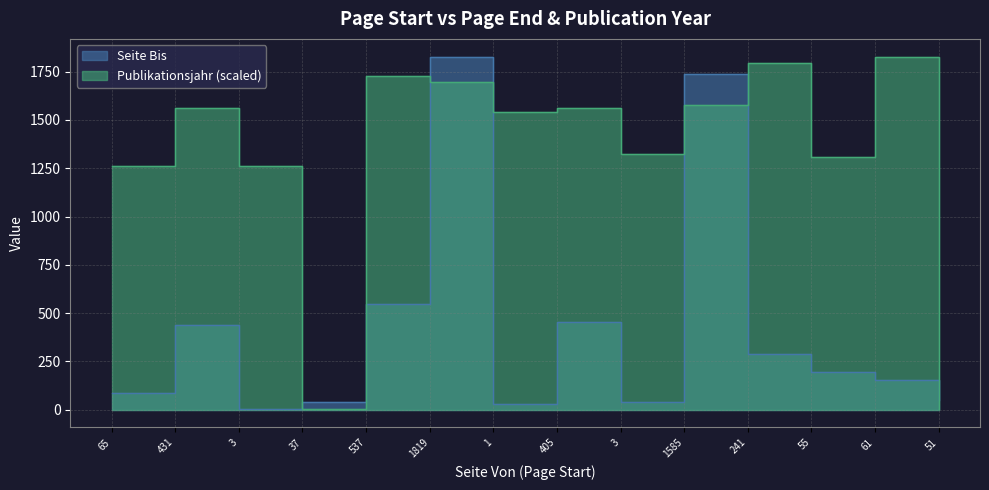

In Publikationsjahr, how many points are higher than both neighbors (excluding endpoints)?

5